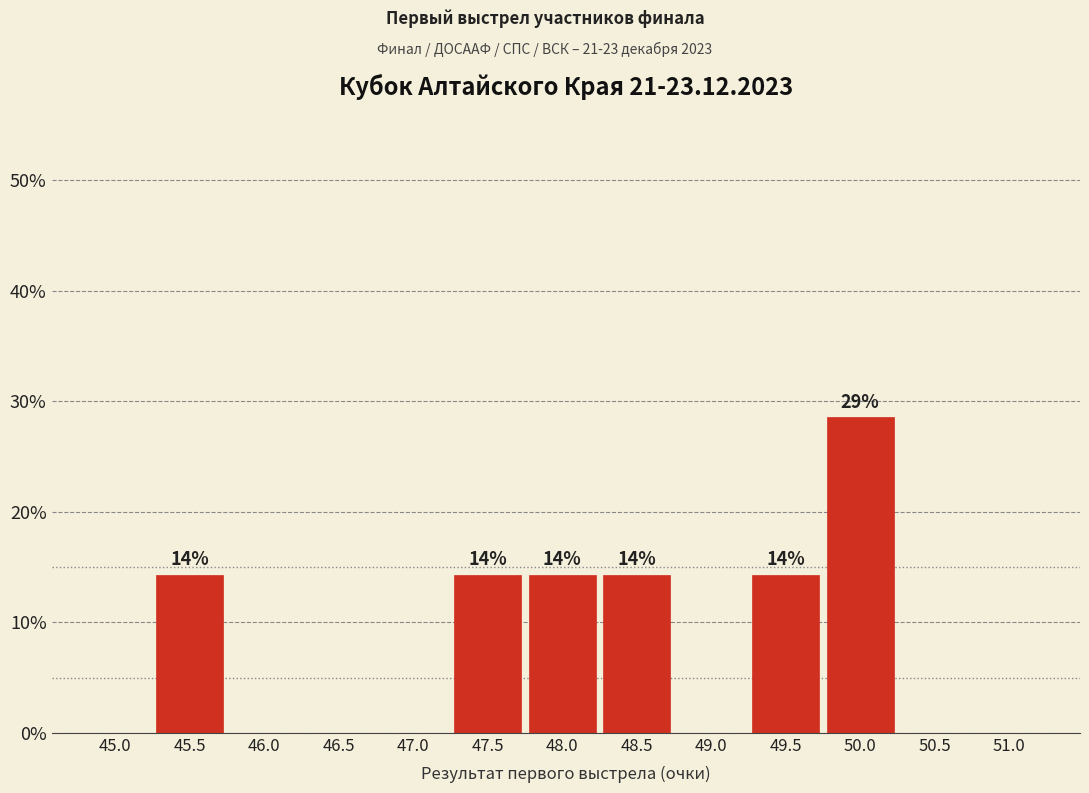

Reading left to right, list all the values displayed in this chart.

45.0=0.0	45.5=14.3	46.0=0.0	46.5=0.0	47.0=0.0	47.5=14.3	48.0=14.3	48.5=14.3	49.0=0.0	49.5=14.3	50.0=28.6	50.5=0.0	51.0=0.0